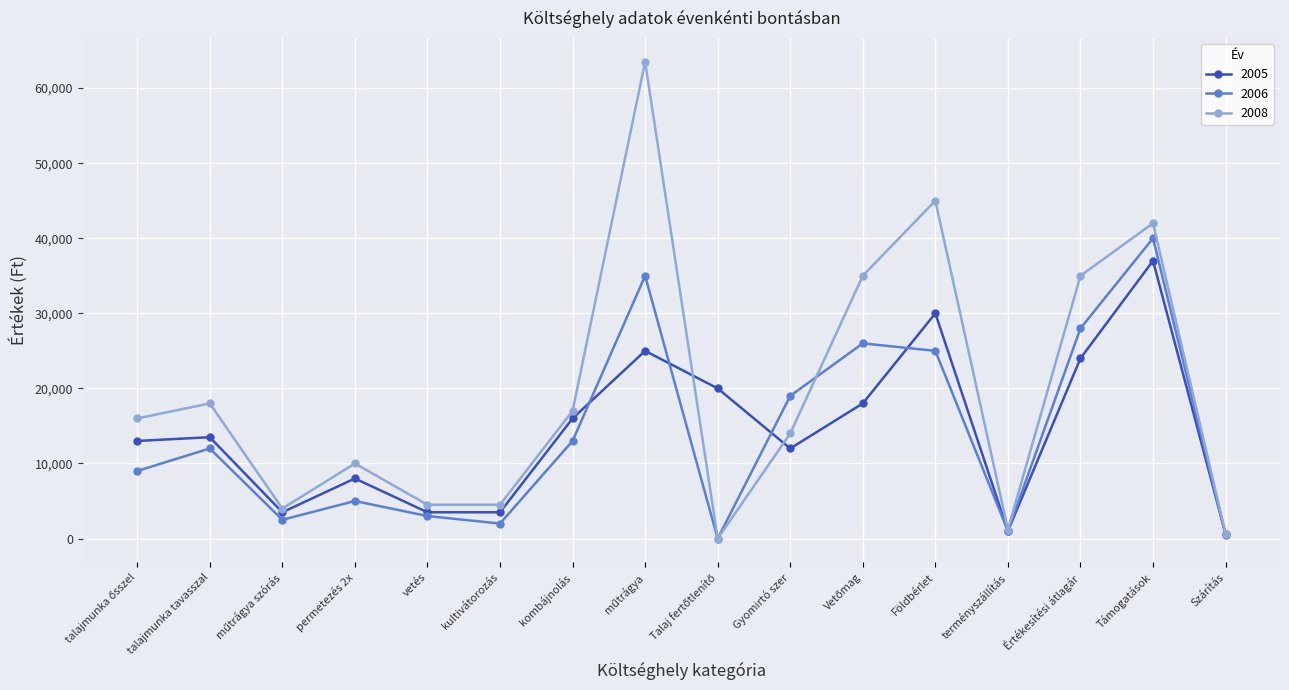

What is the label of the 2nd point from the left?

talajmunka tavasszal